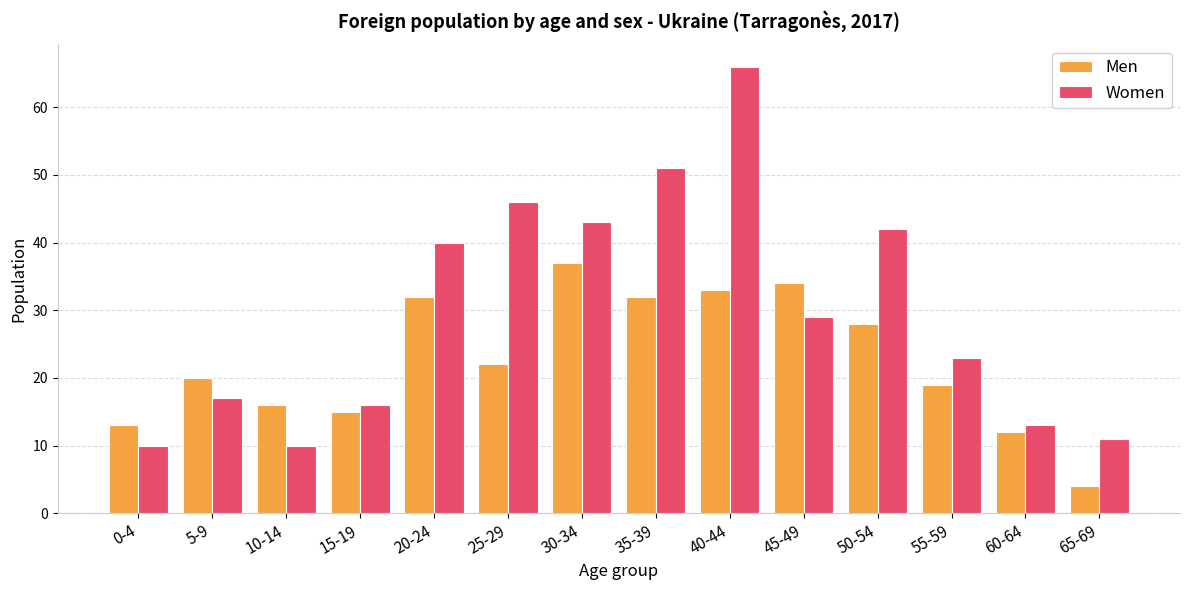

Is it true that Men equals 9 at 20-24?

False